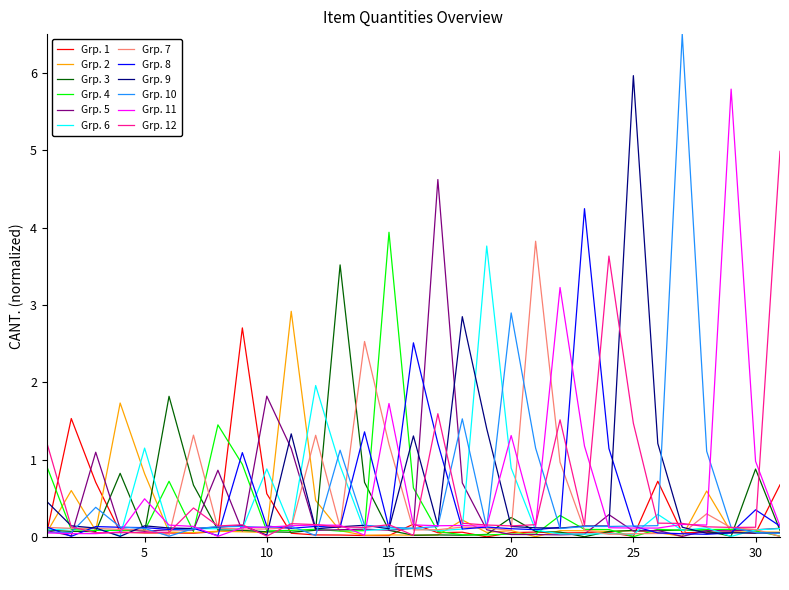

Which series has the widest spread of values?

Grp. 10